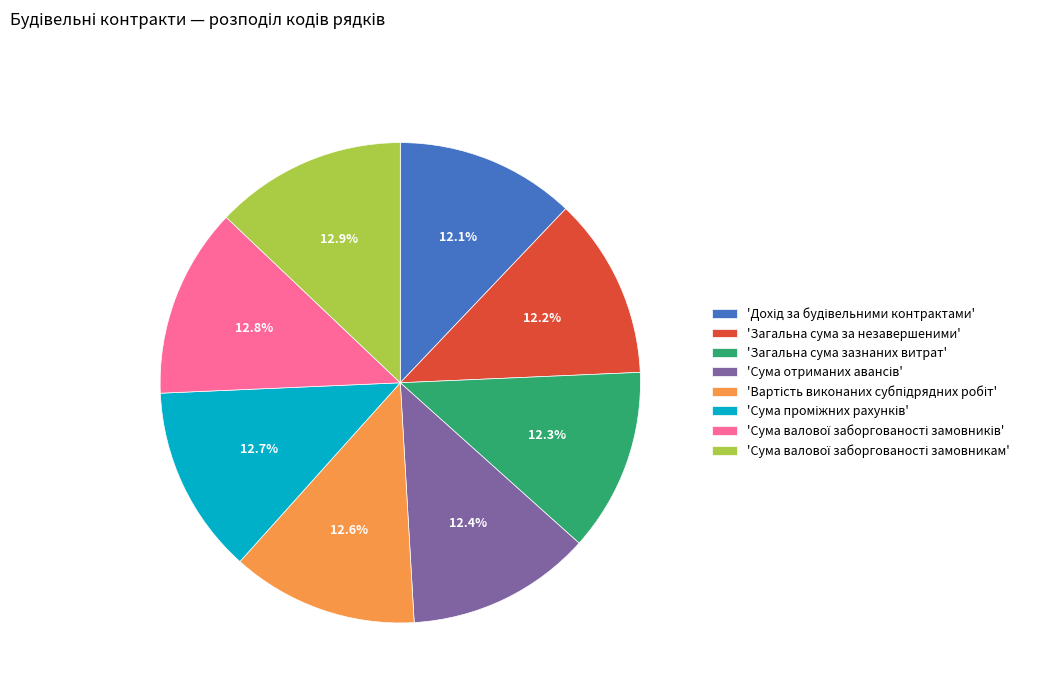

Does 'Загальна сума за незавершеними' represent more than half of the total?

No